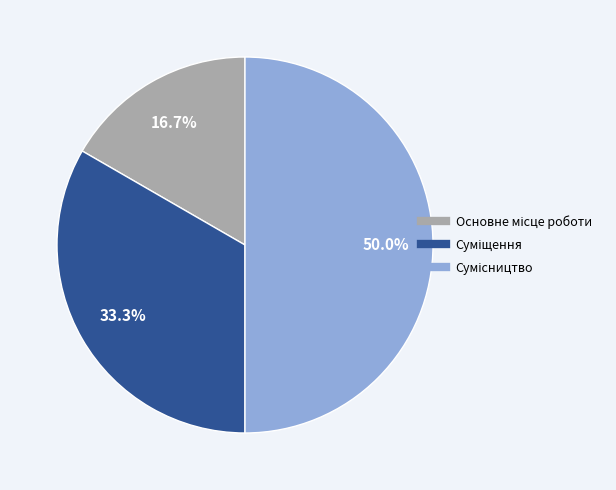

How many slices are in this pie chart?

3